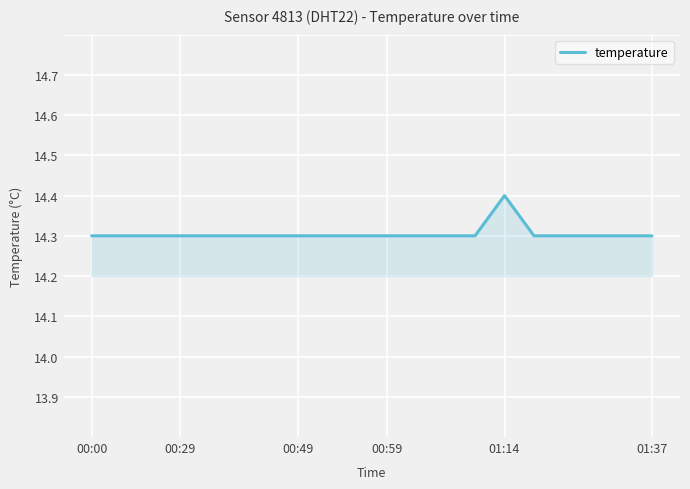

What is the minimum value shown in the chart?

14.3